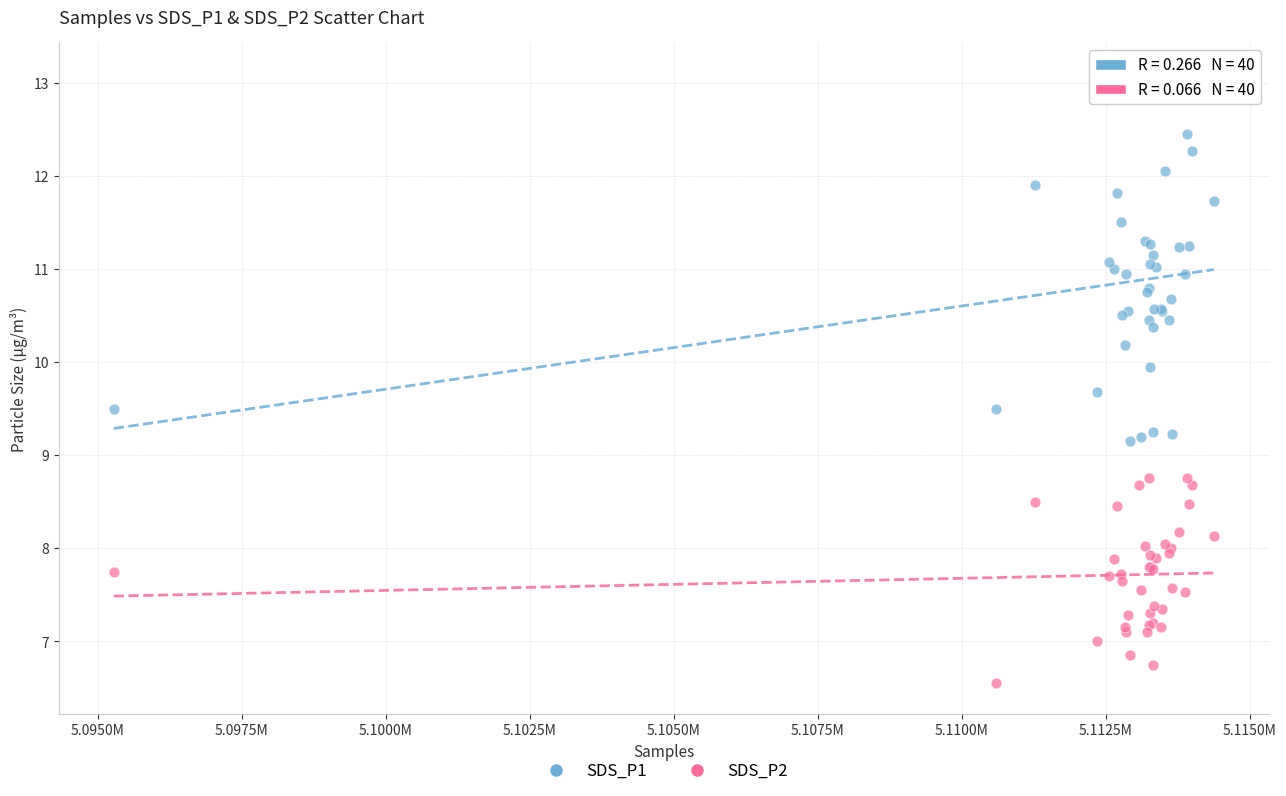

Which series has the largest Y range (max minus min)?

SDS_P1